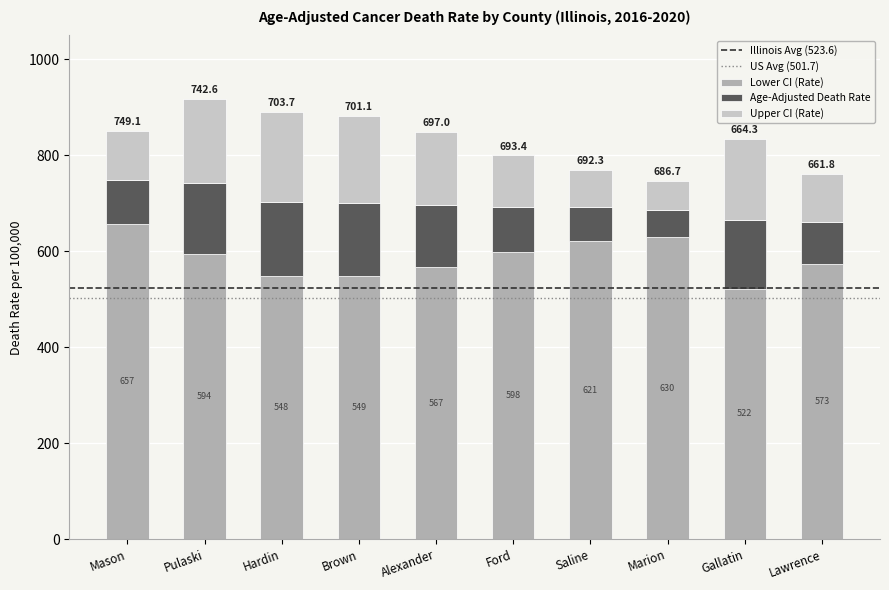

At which category is the sum across all series the highest?

Pulaski